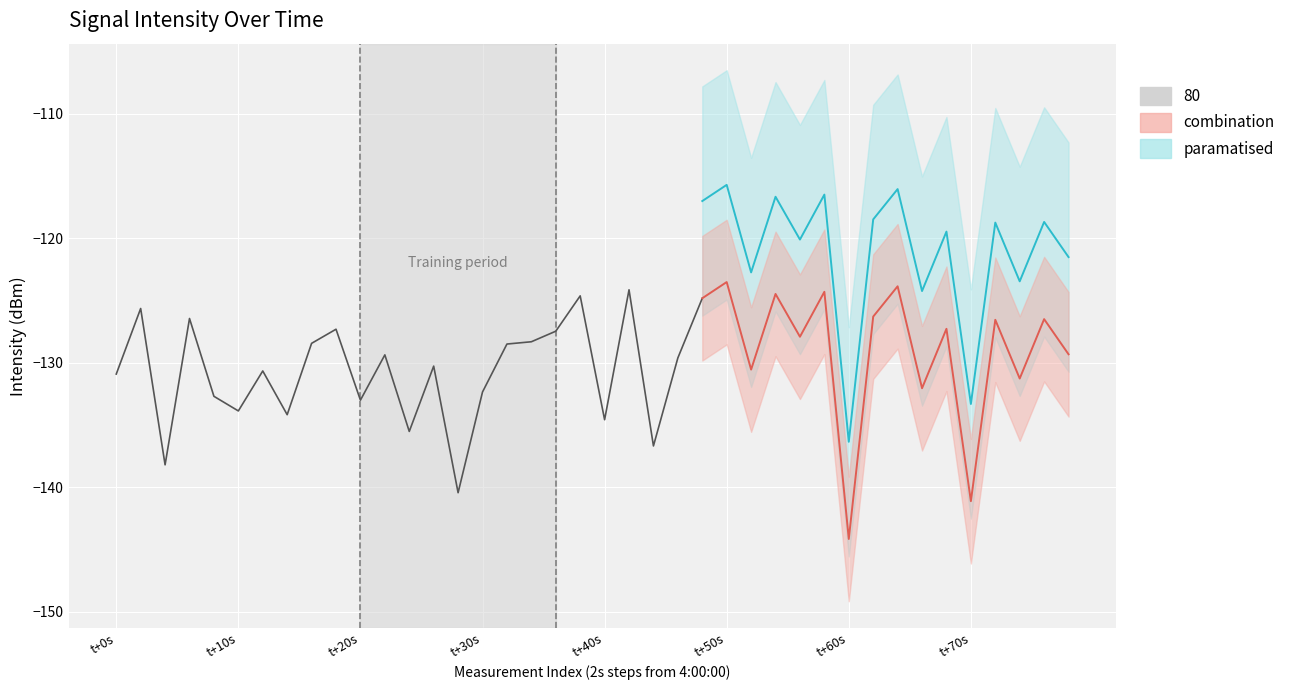

What is the label of the 1st point from the left?

t+0s